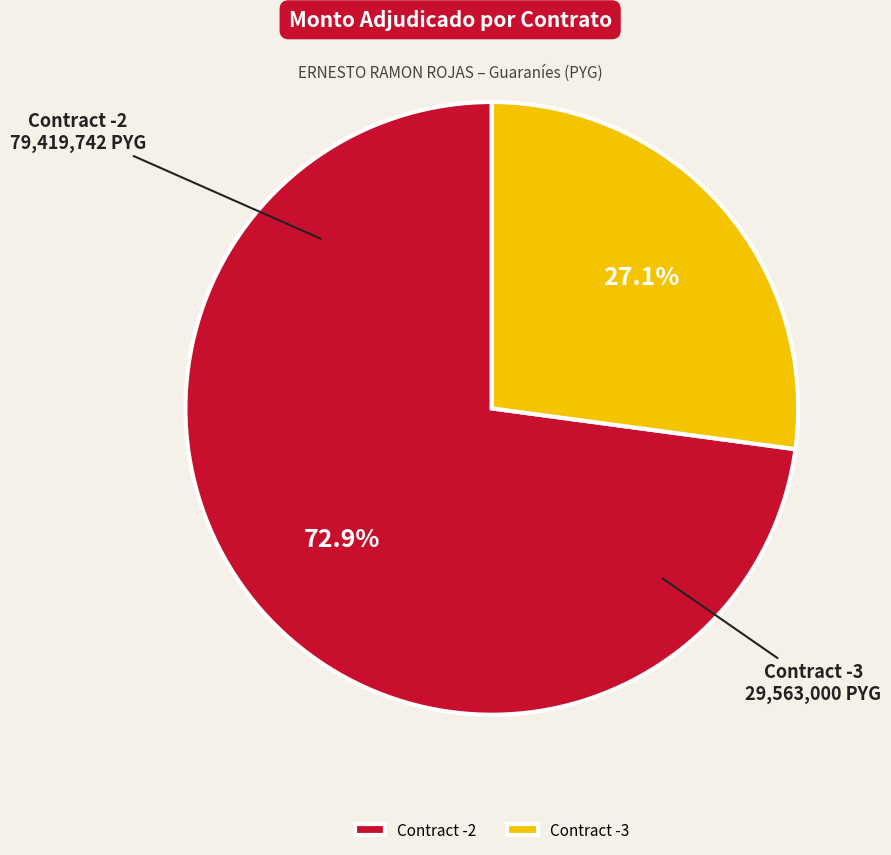

How many segments does this pie chart have?

2